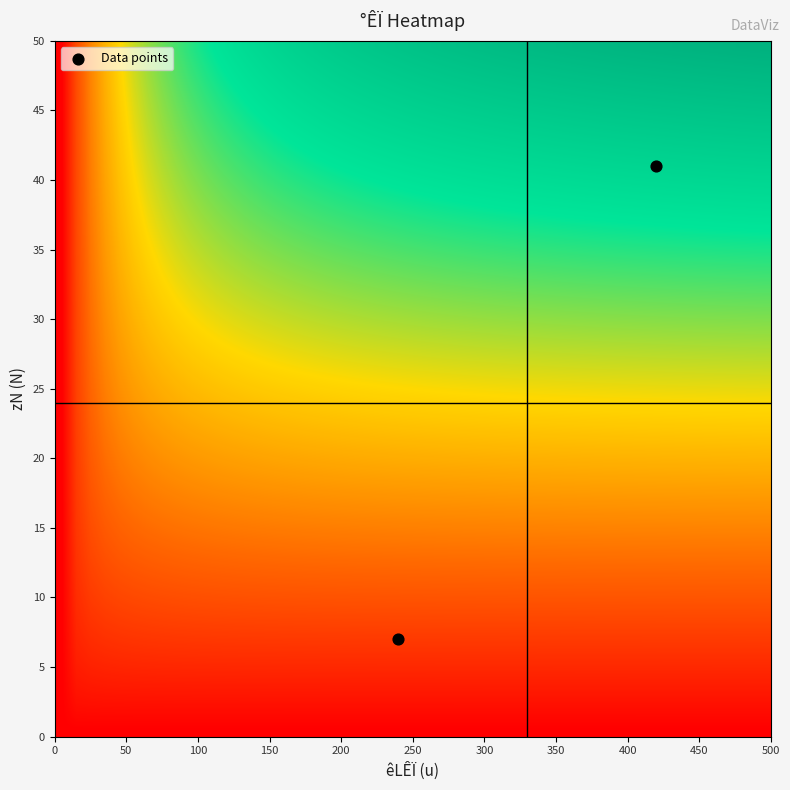

What is the average Y value?

24